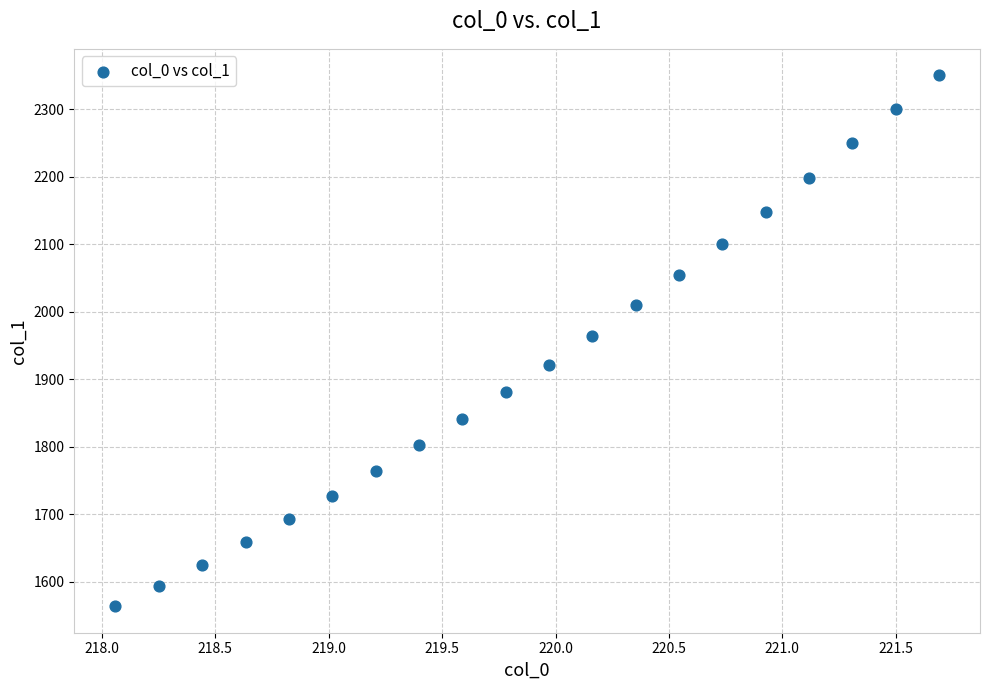

How many points are shown in the scatter plot?

20